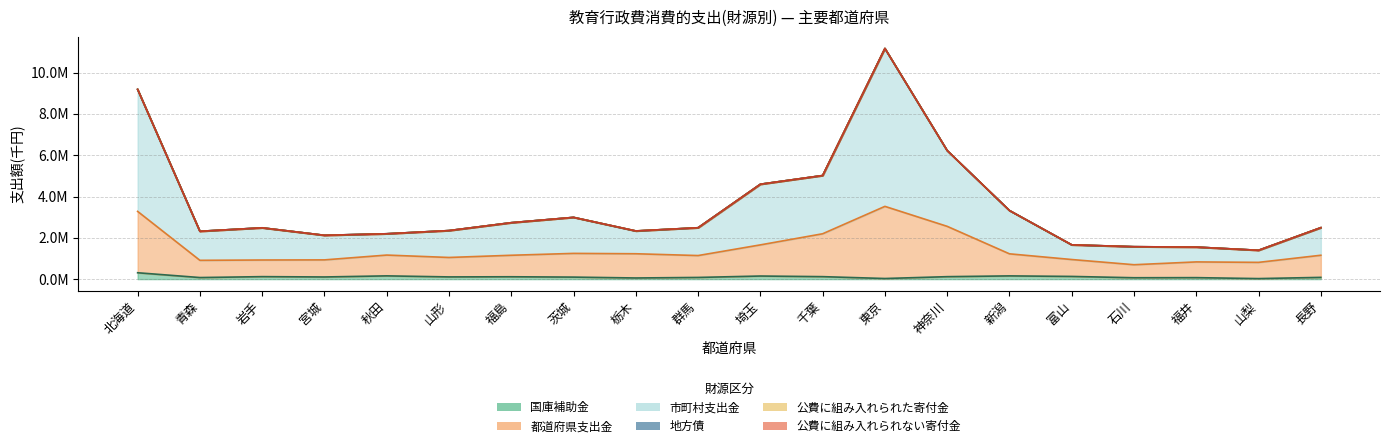

The value of 都道府県支出金 at 長野 is 1731835. True or false?

False